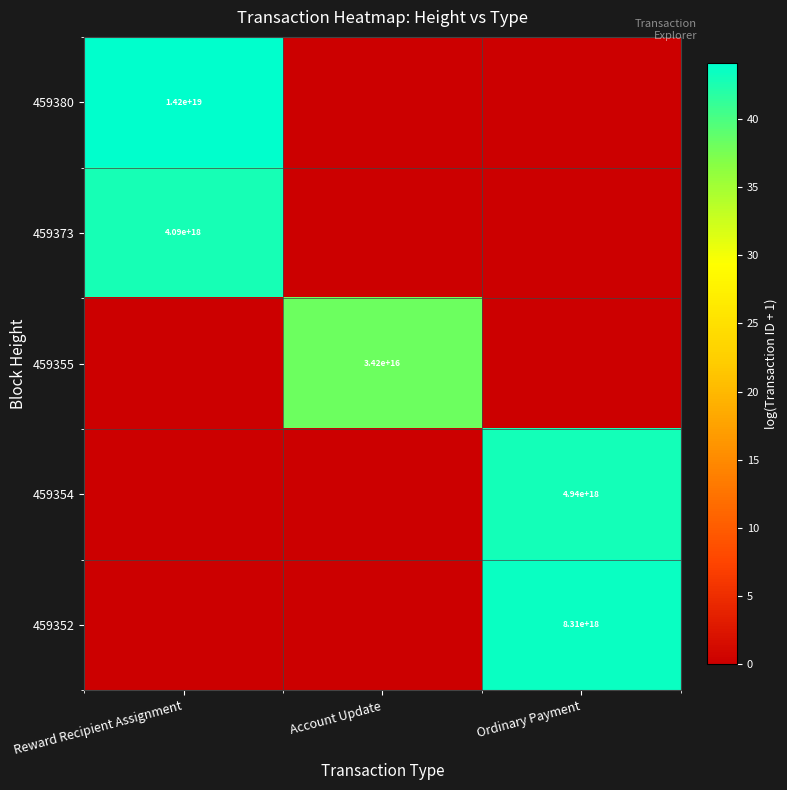

The 459352 series shows 13646734537123831808 at Ordinary Payment. True or false?

False